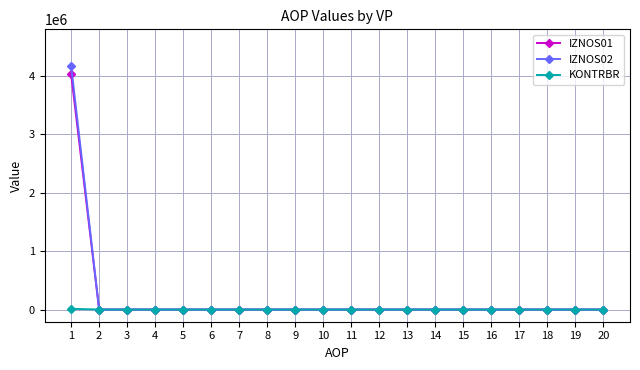

The value of IZNOS02 at 7 is 1880307.3. True or false?

False